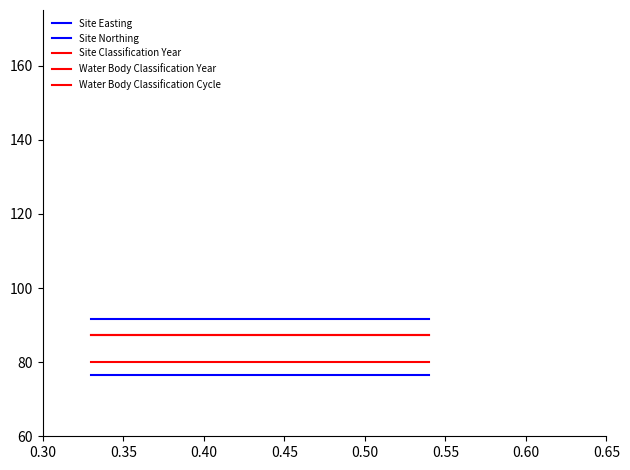

How many lines are shown in the chart?

5